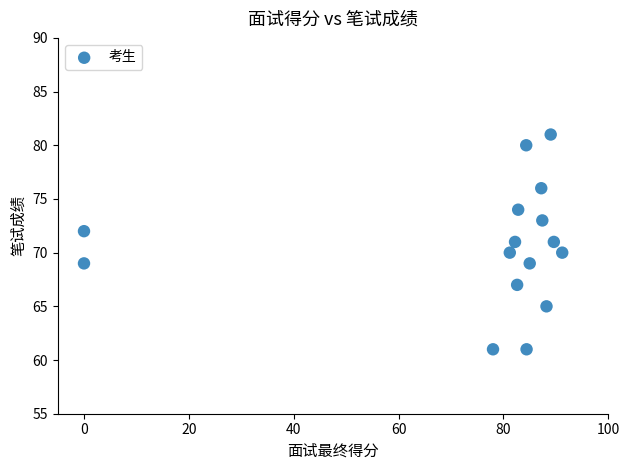

What is the range of Y values (max minus min)?

20